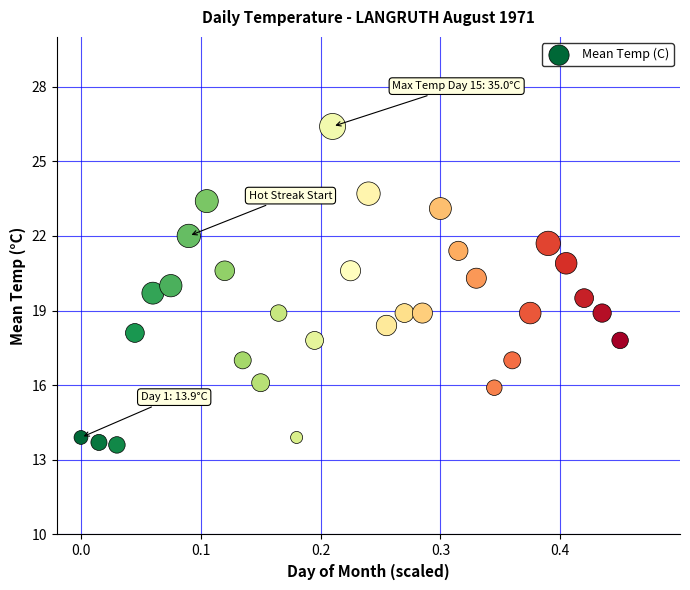

What is the range of X values (max minus min)?

0.5